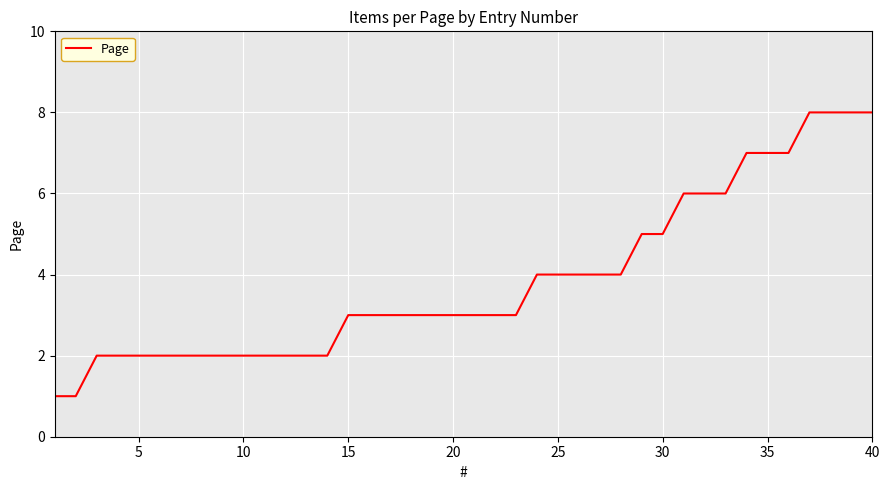

What is the difference between the maximum and minimum values?

7